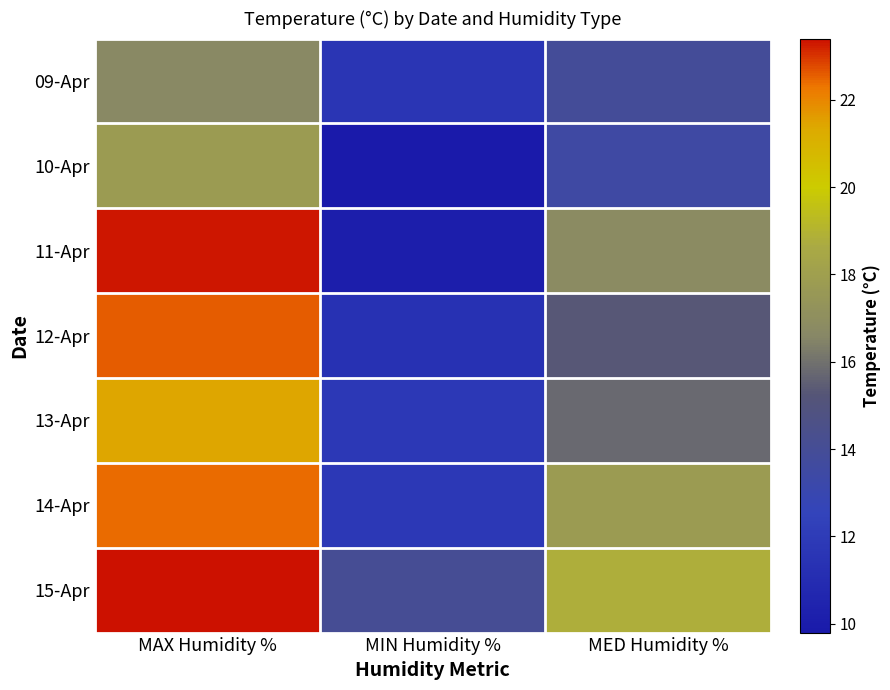

Which series changed the most between MAX Humidity % and MED Humidity %?

12-Apr